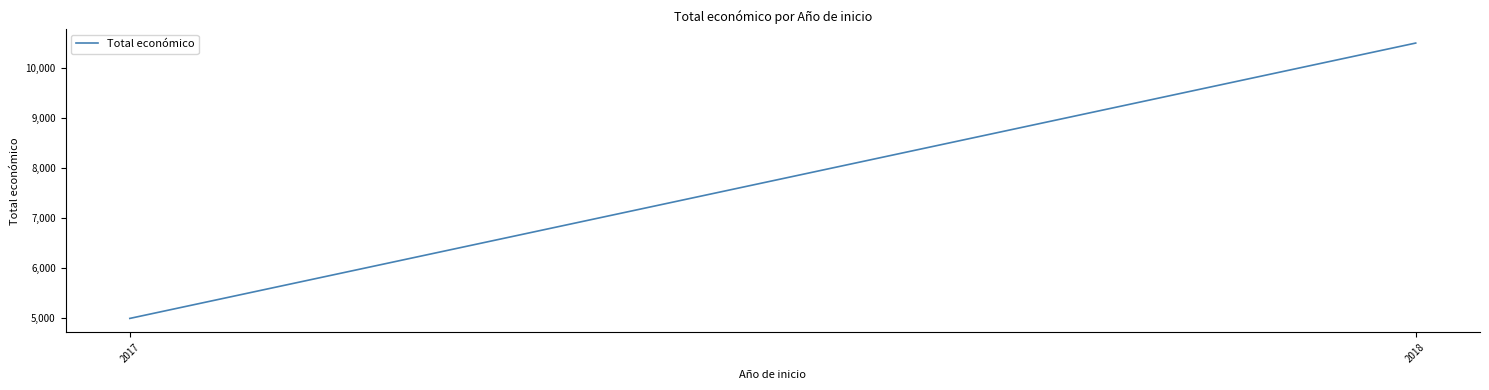

What is the difference between the values at 2017 and 2018?

5500